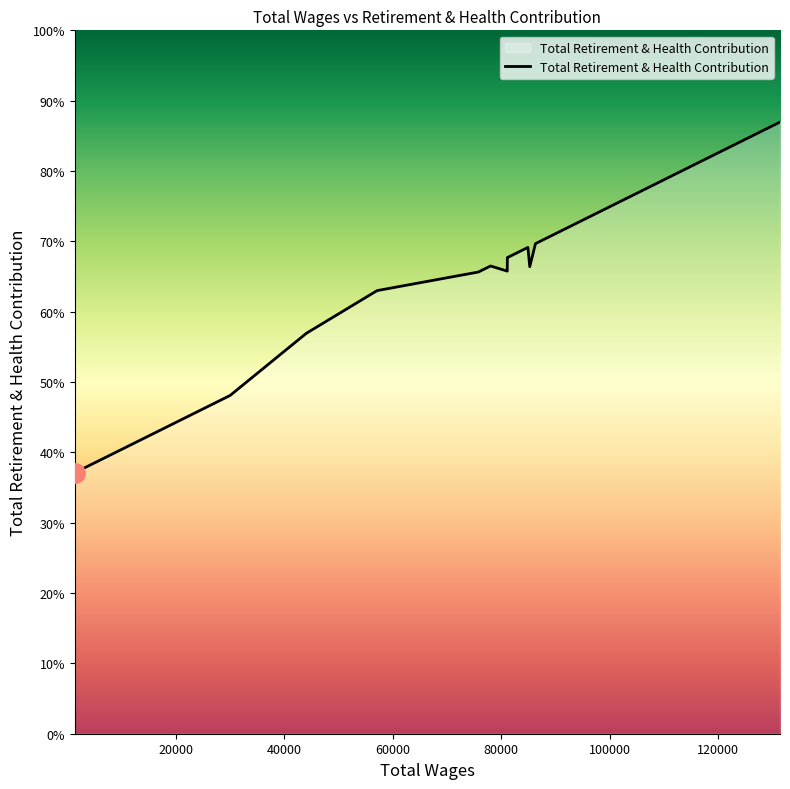

Is it true that the value at 60000 is 33088?

False